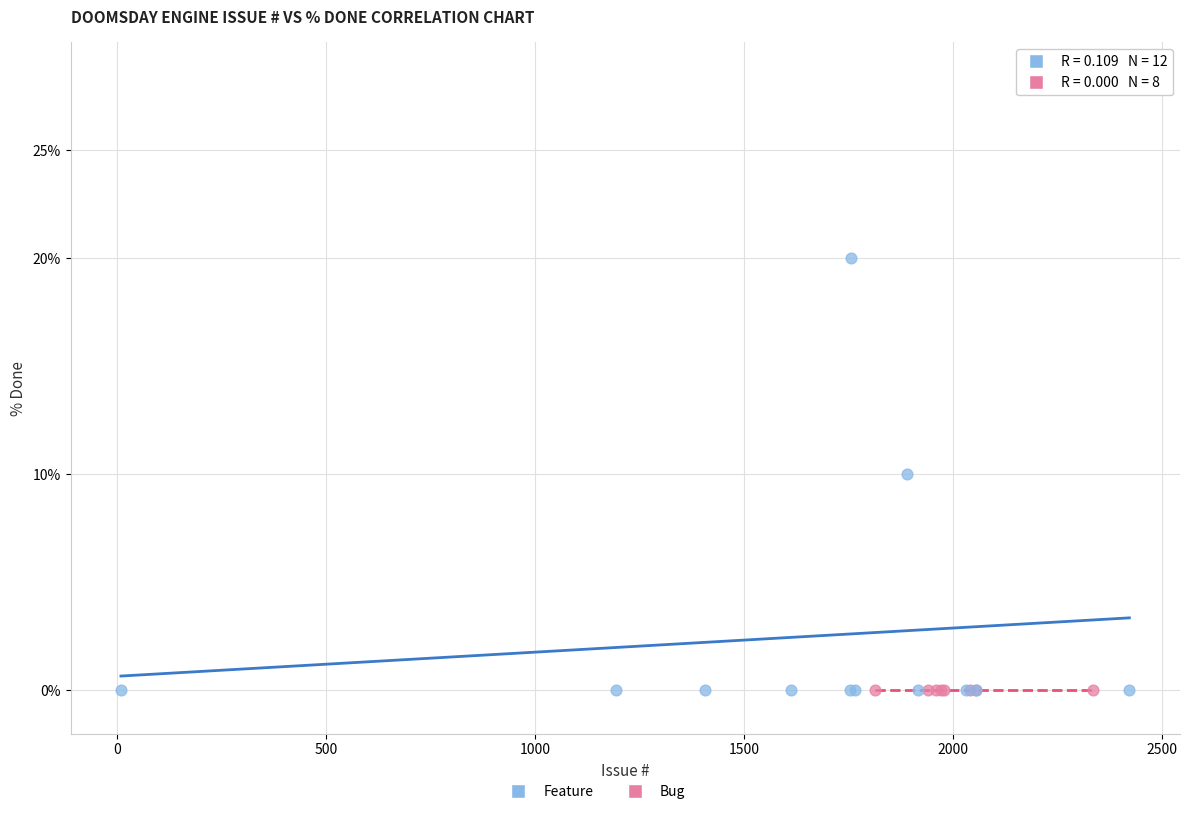

Which series contains the highest Y value?

Feature